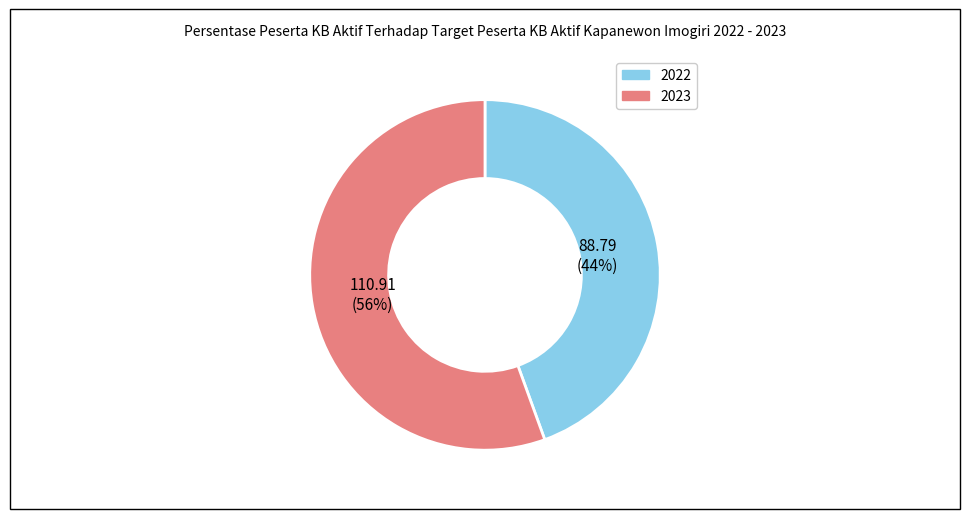

The 2022 slice represents 44% of the pie. True or false?

True